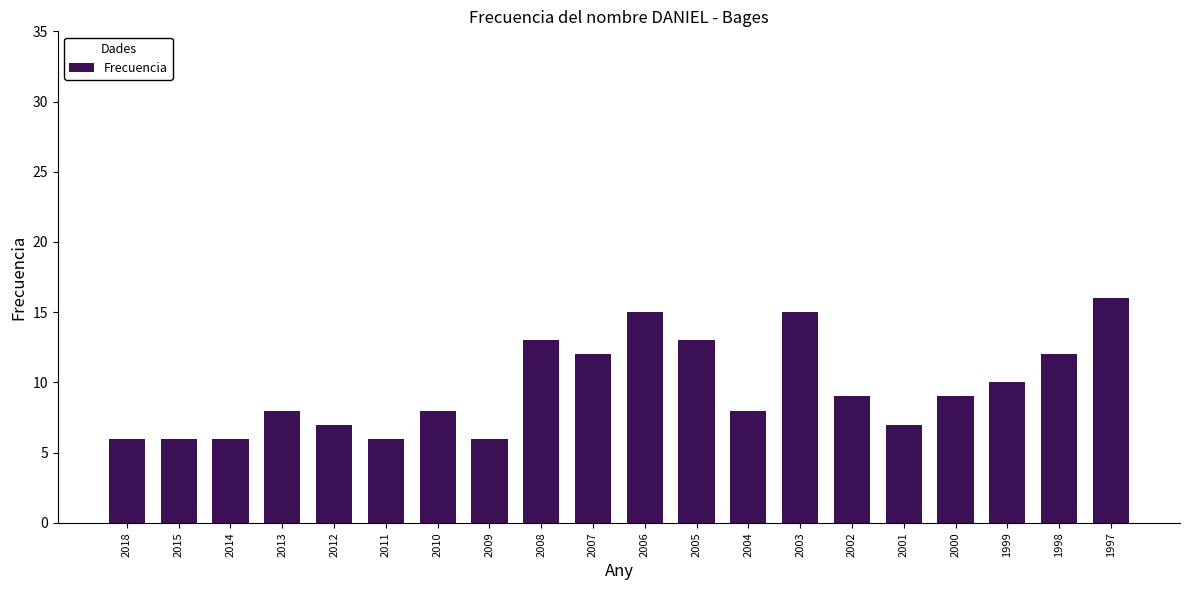

Reading left to right, what are all the values shown in this chart?

6	6	6	8	7	6	8	6	13	12	15	13	8	15	9	7	9	10	12	16